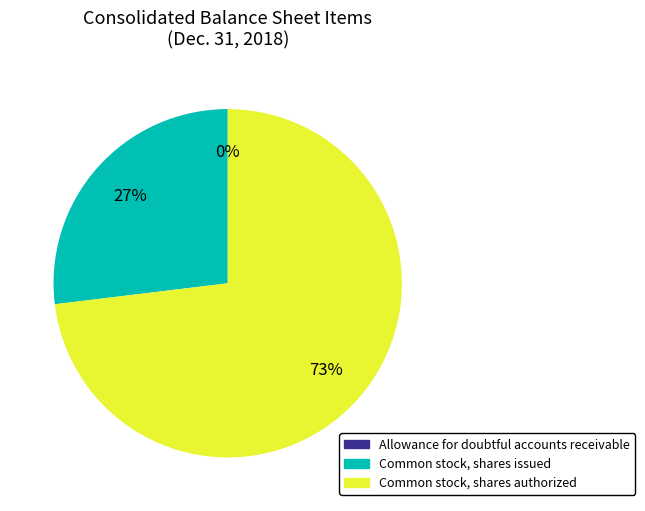

Is it true that Common stock, shares authorized is 83% of the pie?

False